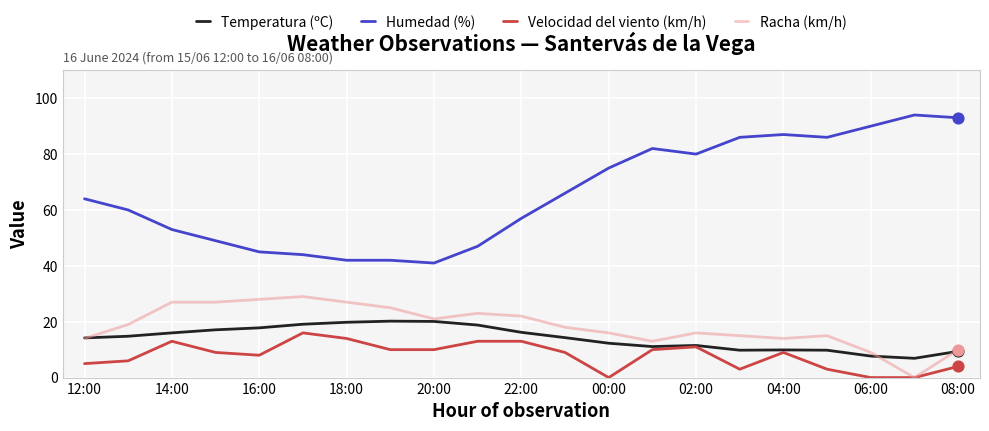

At how many categories does at least one series exceed 79?

8